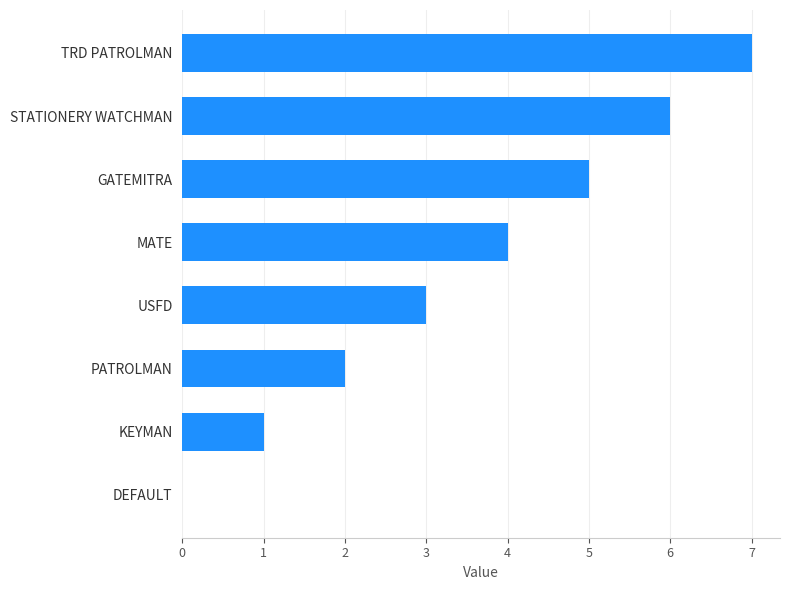

What is the change in value from KEYMAN to PATROLMAN?

+1